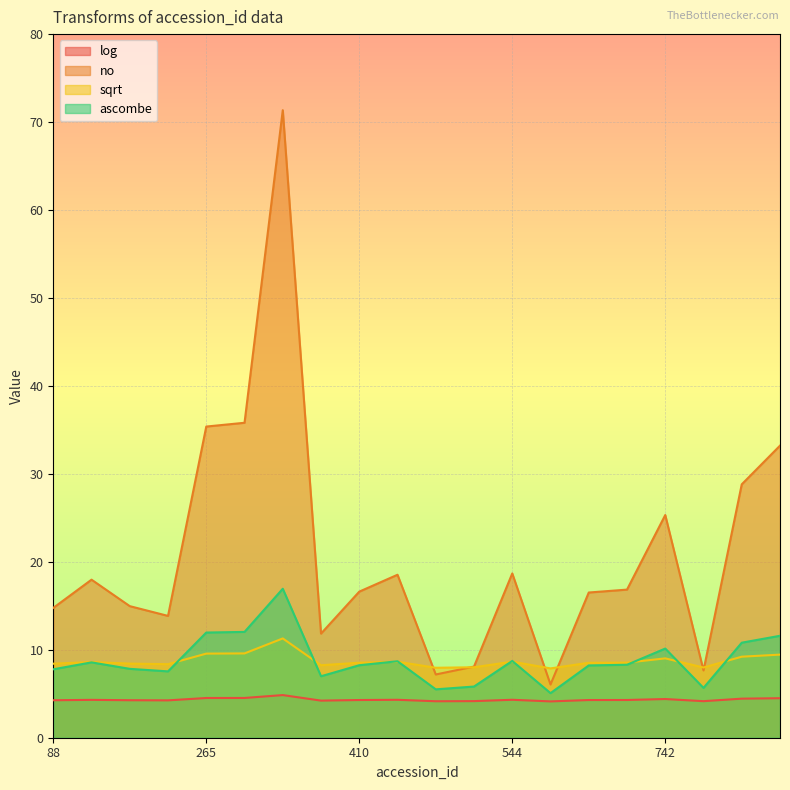

List the series in order of their peak value, lowest first.

log, sqrt, ascombe, no